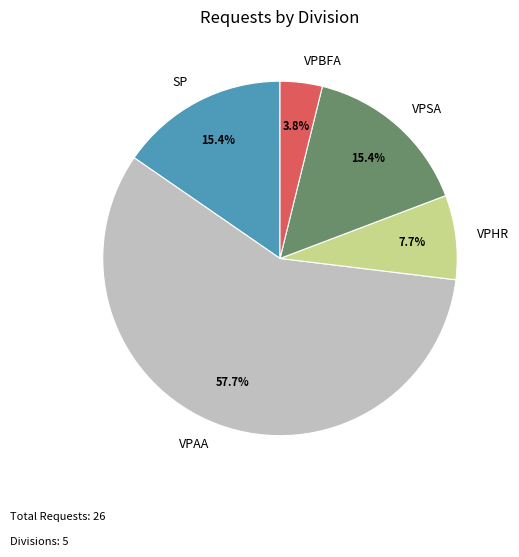

To the nearest percent, what percentage of the pie is VPAA?

58%